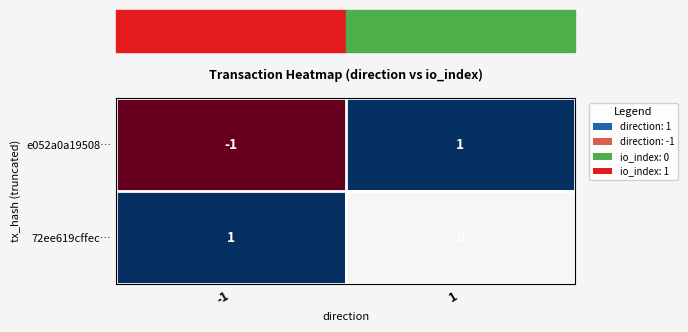

Rank the series at 1 from lowest to highest value.

72ee619cffec…, e052a0a19508…